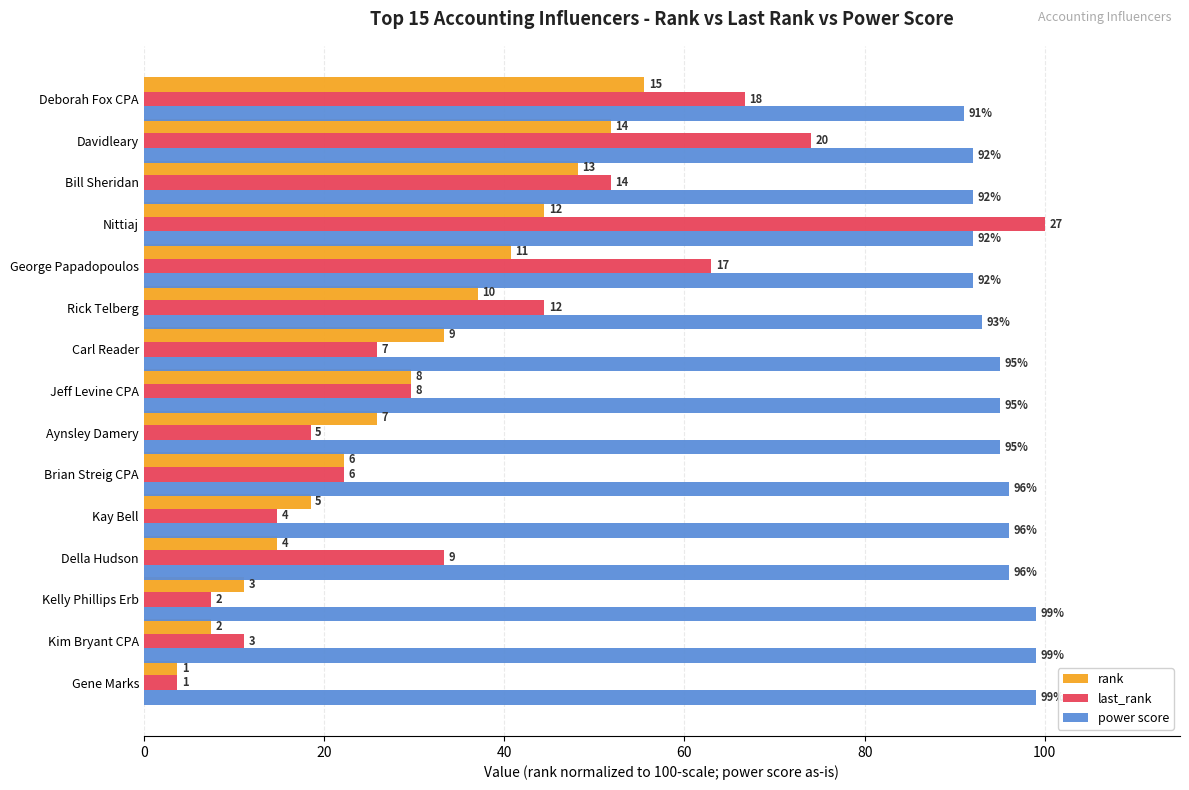

What are all the series names shown in the legend?

rank, last_rank, power score